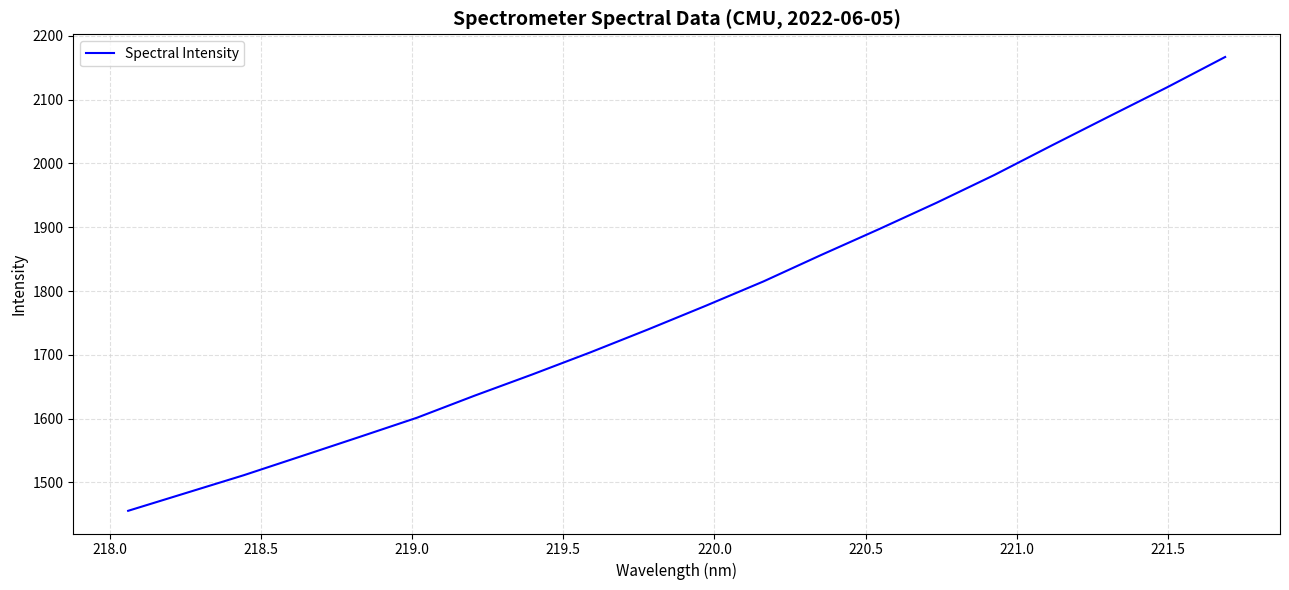

How many lines are shown in the chart?

1